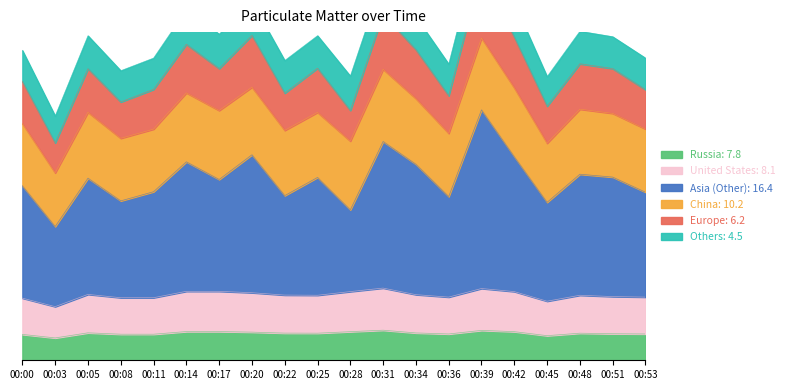

Read the P1 value at 00:14.

27.2